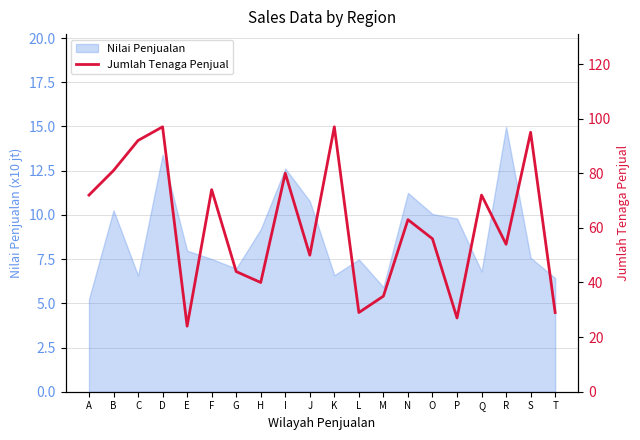

The value of Nilai Penjualan at L is 2.3. True or false?

False